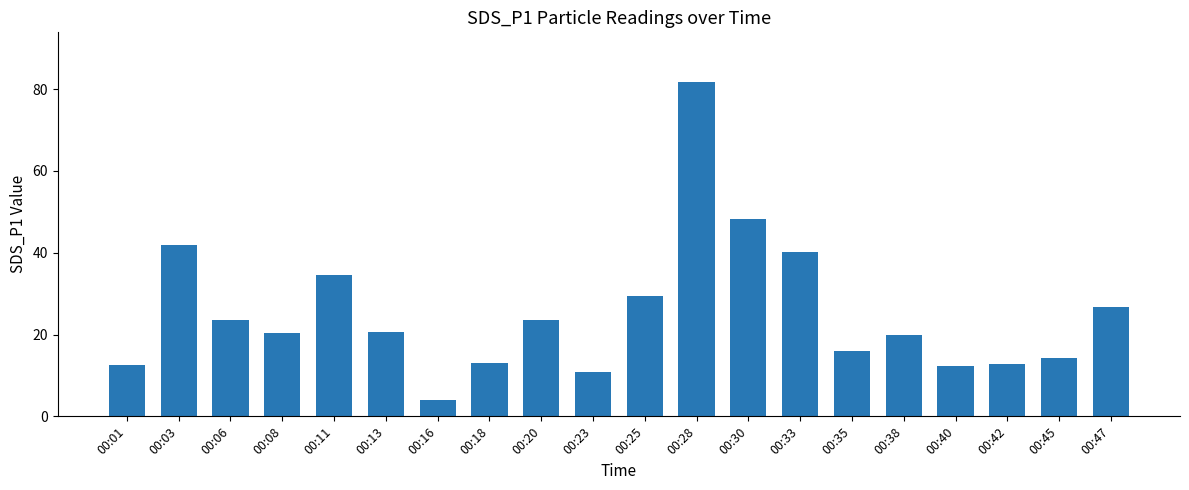

What is the value of the 12th bar from the left?

81.6